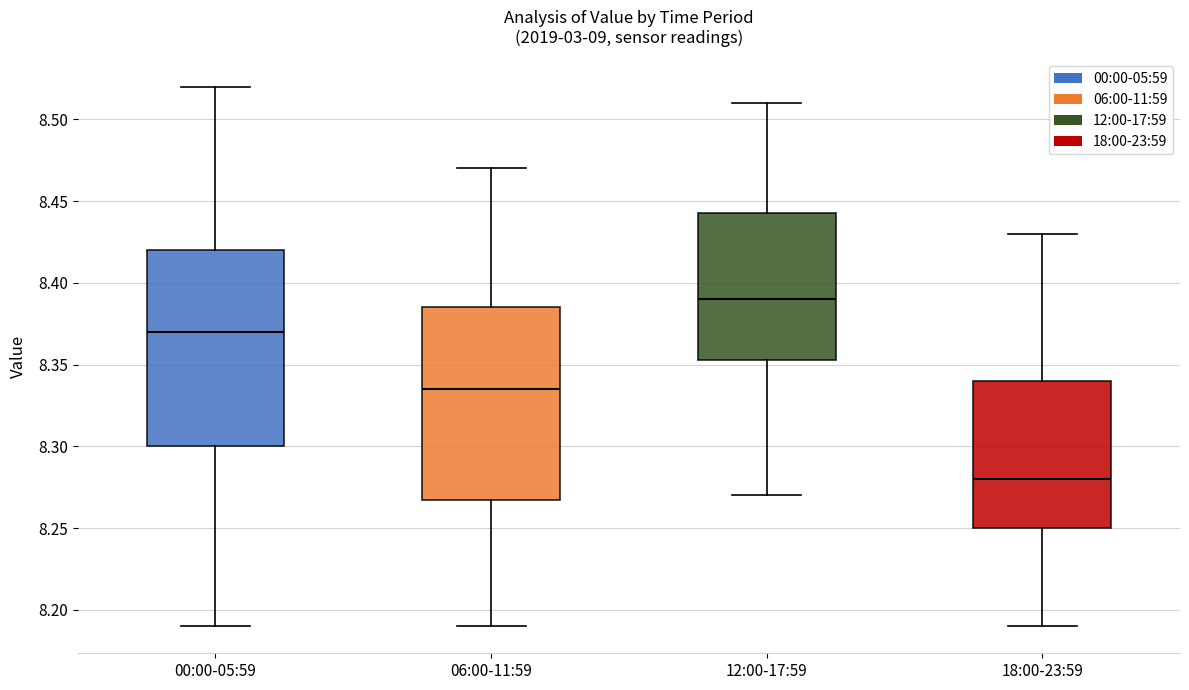

Reading left to right, transcribe this box plot: for each box, give where its median line is, the range the box spans, and where its two whiskers end, as read against the y-axis. The values are not printed on the chart, so give them approximately, as read against the axis.

00:00-05:59: median 8.370, box 8.300 to 8.420, whiskers 8.190 to 8.520
06:00-11:59: median 8.335, box 8.270 to 8.385, whiskers 8.190 to 8.470
12:00-17:59: median 8.390, box 8.355 to 8.445, whiskers 8.270 to 8.510
18:00-23:59: median 8.280, box 8.250 to 8.340, whiskers 8.190 to 8.430